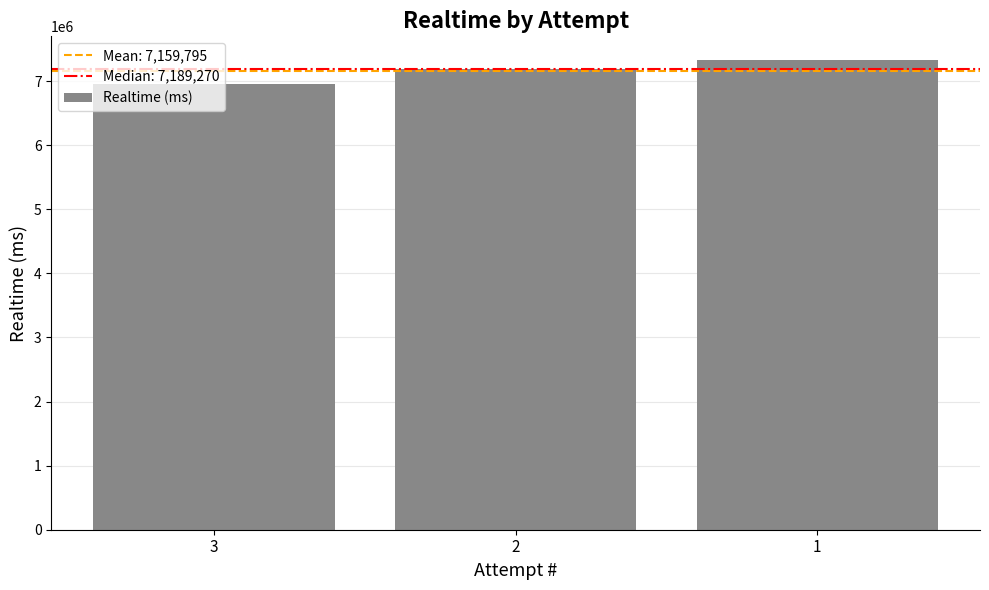

How many values are between 6959771 and 7330343?

3